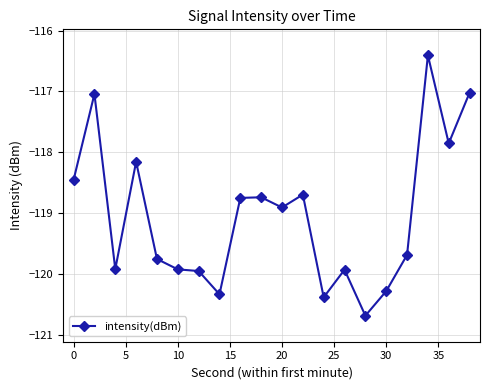

What is the average value?

-119.0